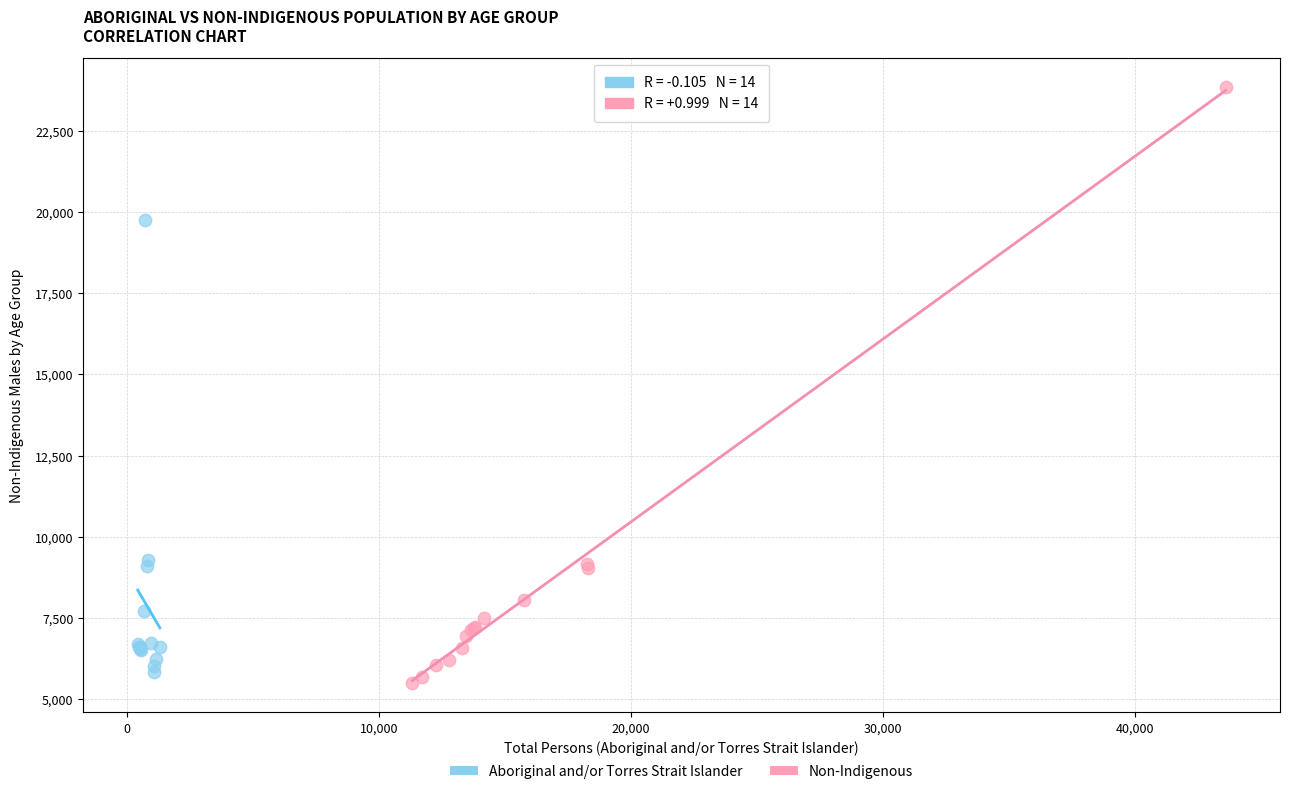

Which series has the largest Y range (max minus min)?

Non-Indigenous